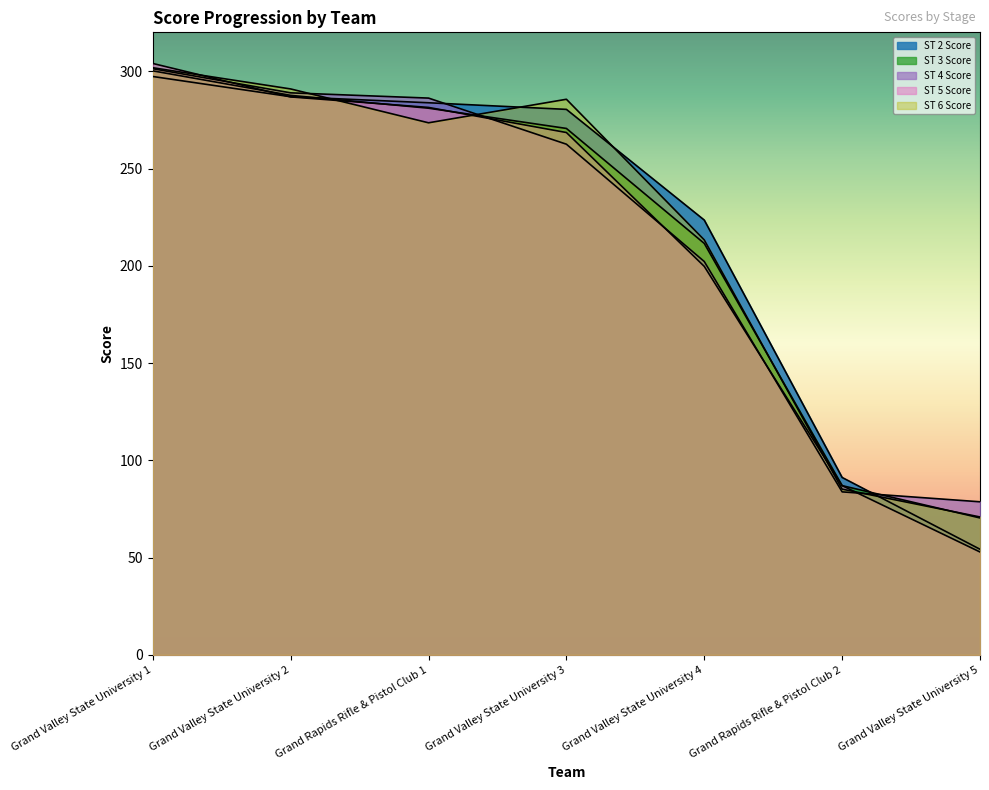

What is the value of the ST 5 Score point at the 7th from the left?

52.9